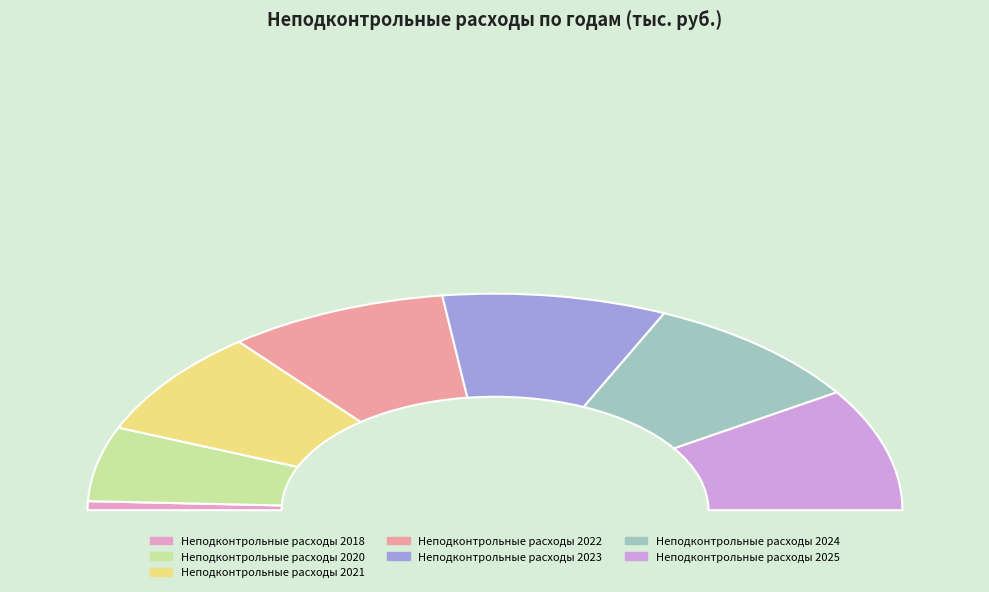

Rank the categories by value from highest to lowest.

Неподконтрольные расходы 2025, Неподконтрольные расходы 2024, Неподконтрольные расходы 2023, Неподконтрольные расходы 2022, Неподконтрольные расходы 2021, Неподконтрольные расходы 2020, Неподконтрольные расходы 2018